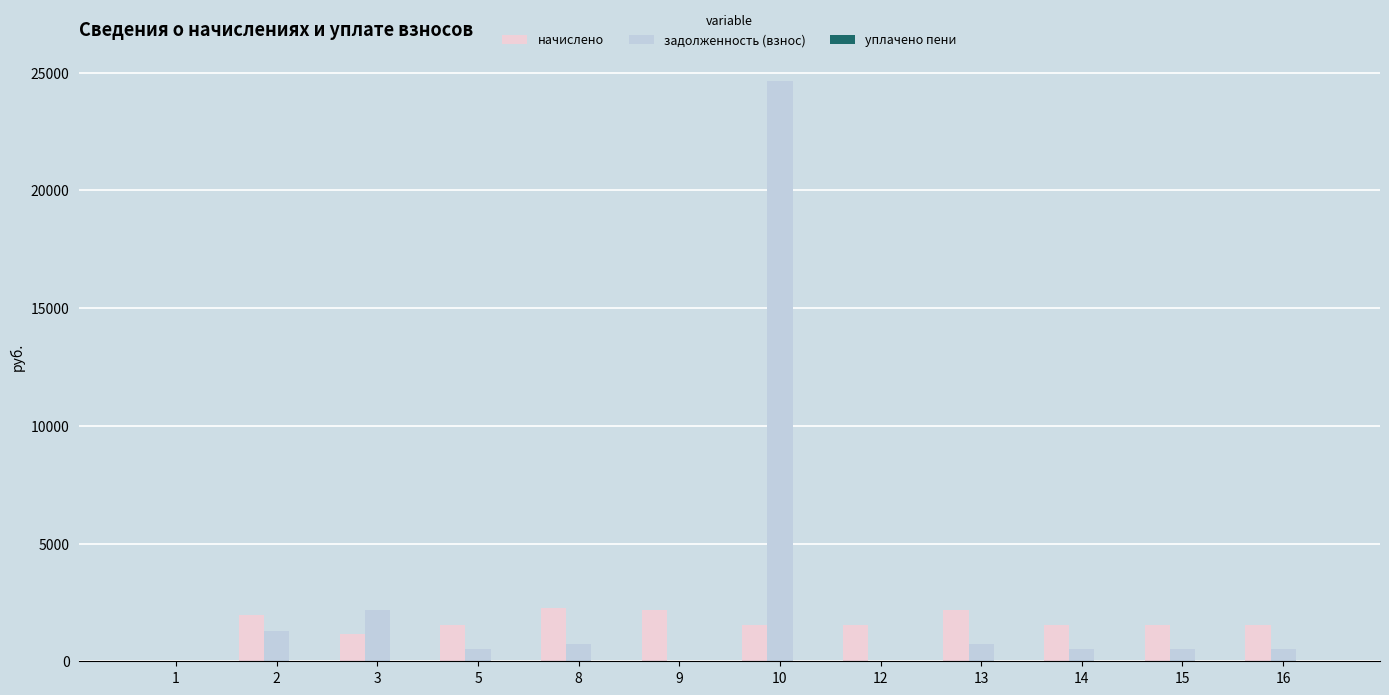

At which category is the sum across all series the highest?

10